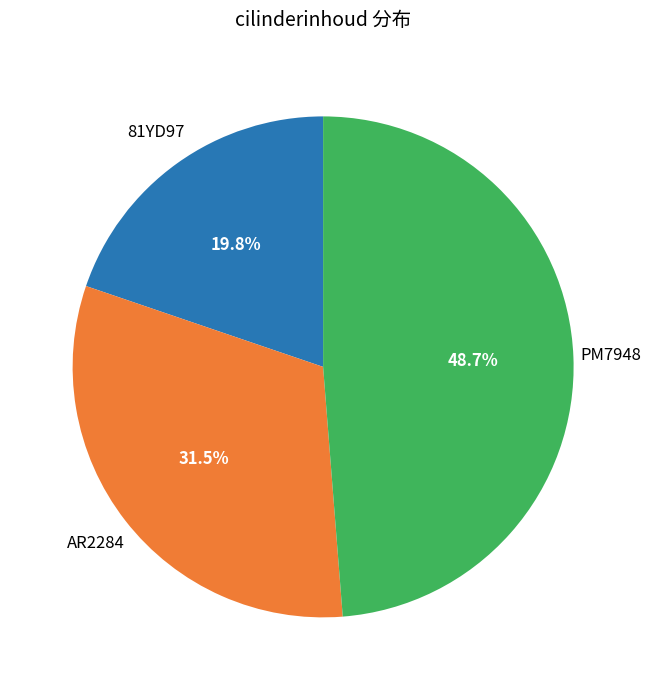

Rank the categories by value from lowest to highest.

81YD97, AR2284, PM7948